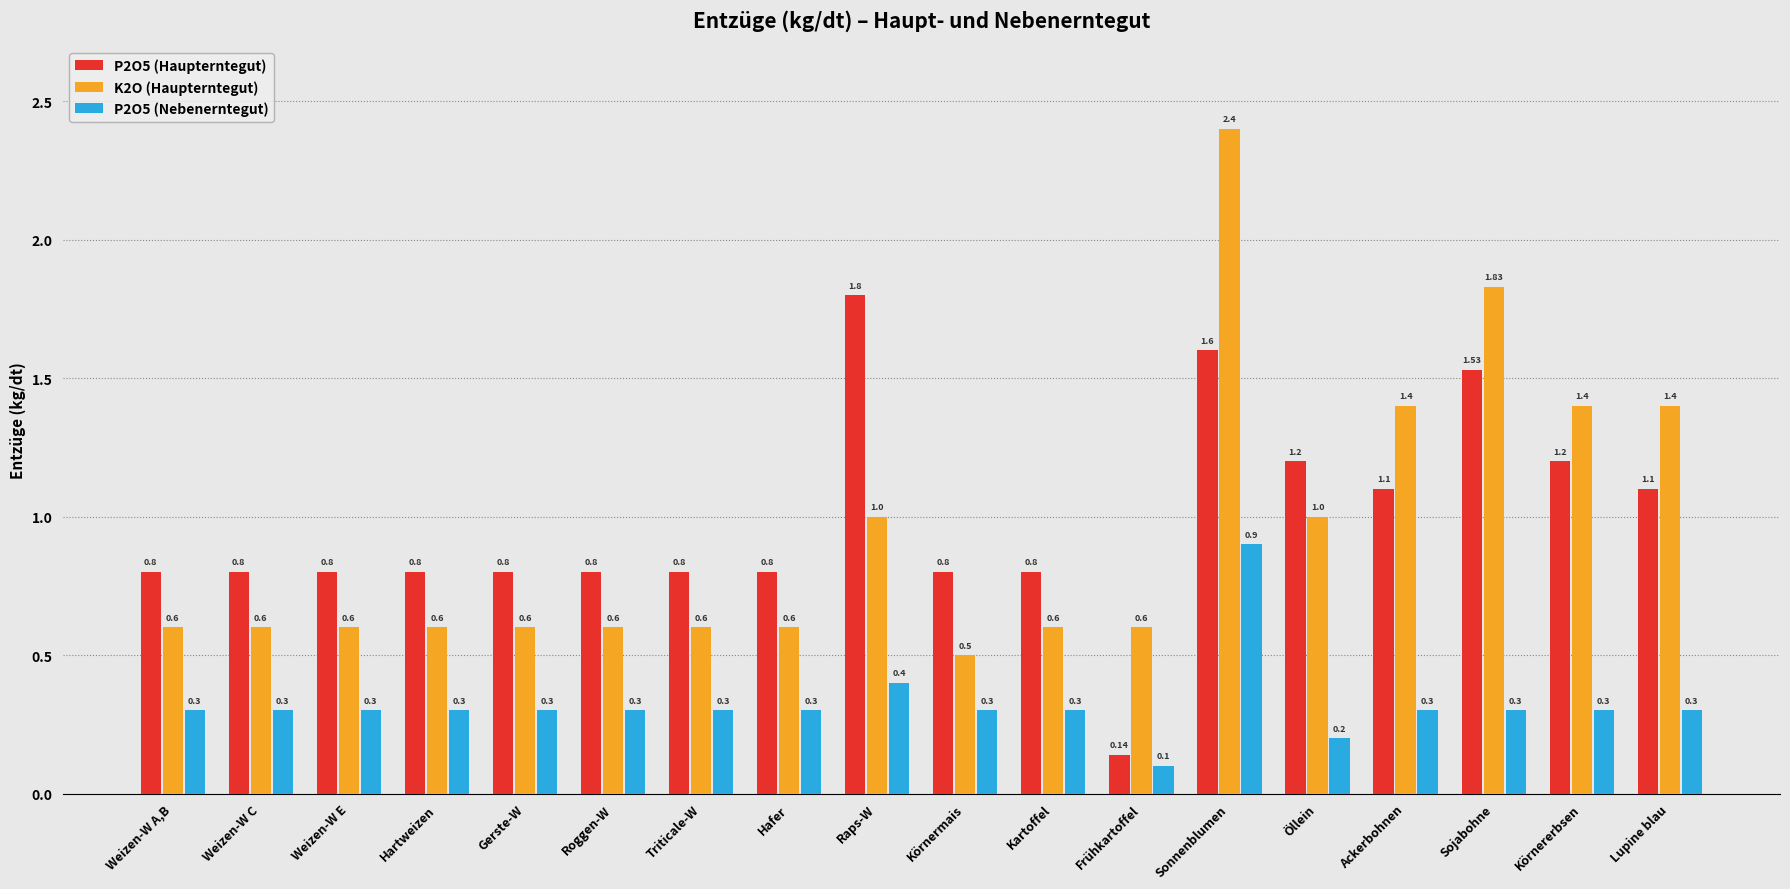

What are all the series names shown in the legend?

P2O5 (Haupterntegut), K2O (Haupterntegut), P2O5 (Nebenerntegut)